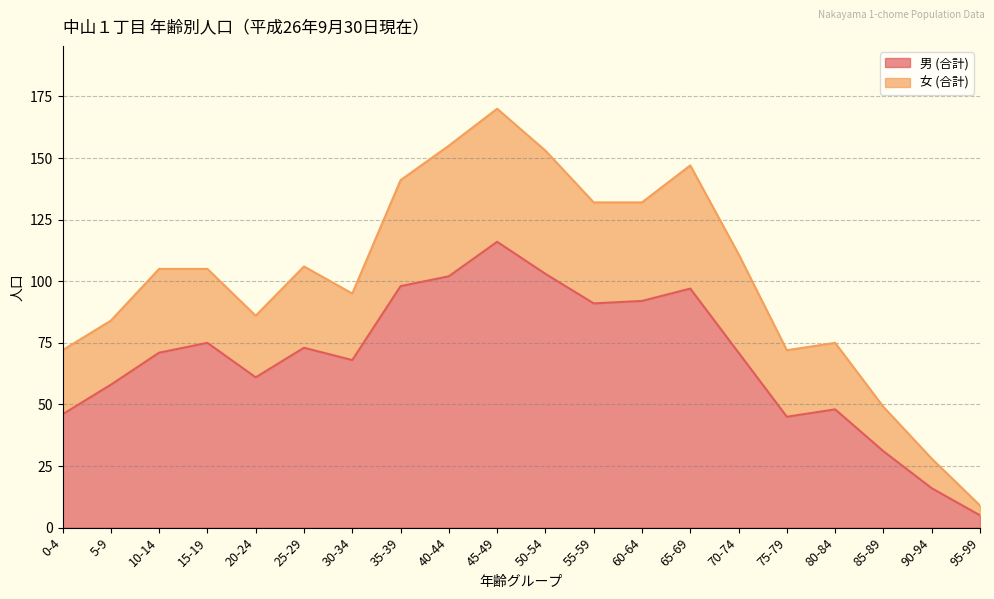

At which label is 男 (合計) closest to 60?

20-24